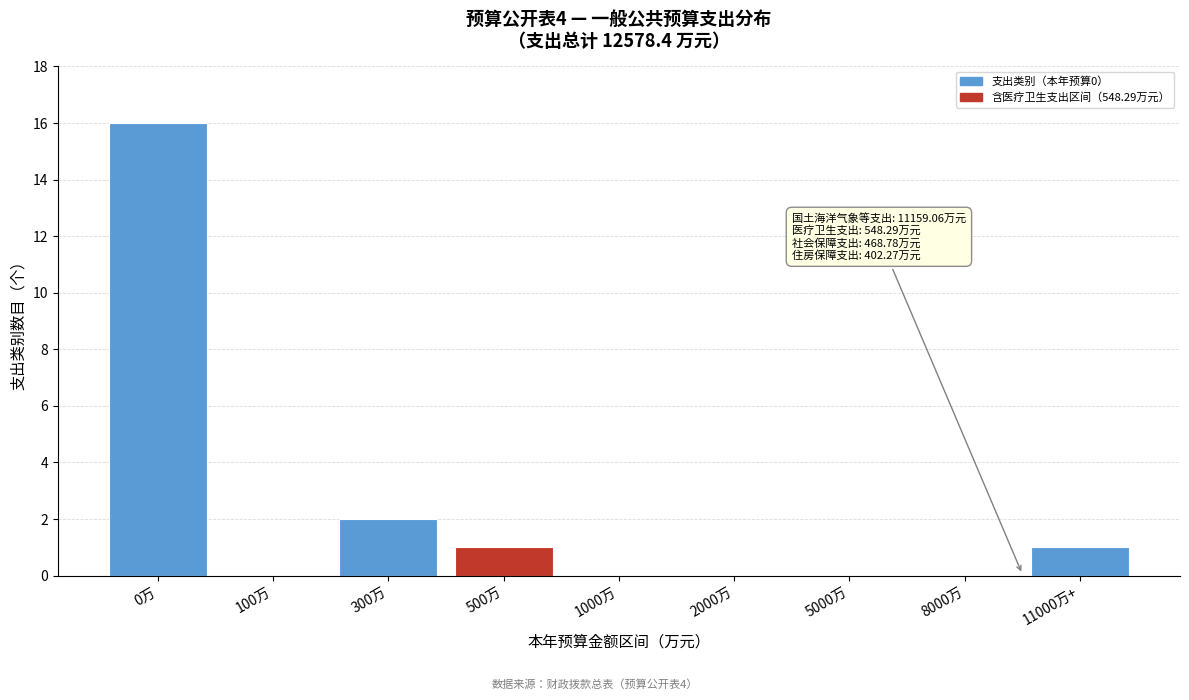

Reading left to right, extract all data points from this chart.

0万=16	100万=0	300万=2	500万=1	1000万=0	2000万=0	5000万=0	8000万=0	11000万+=1